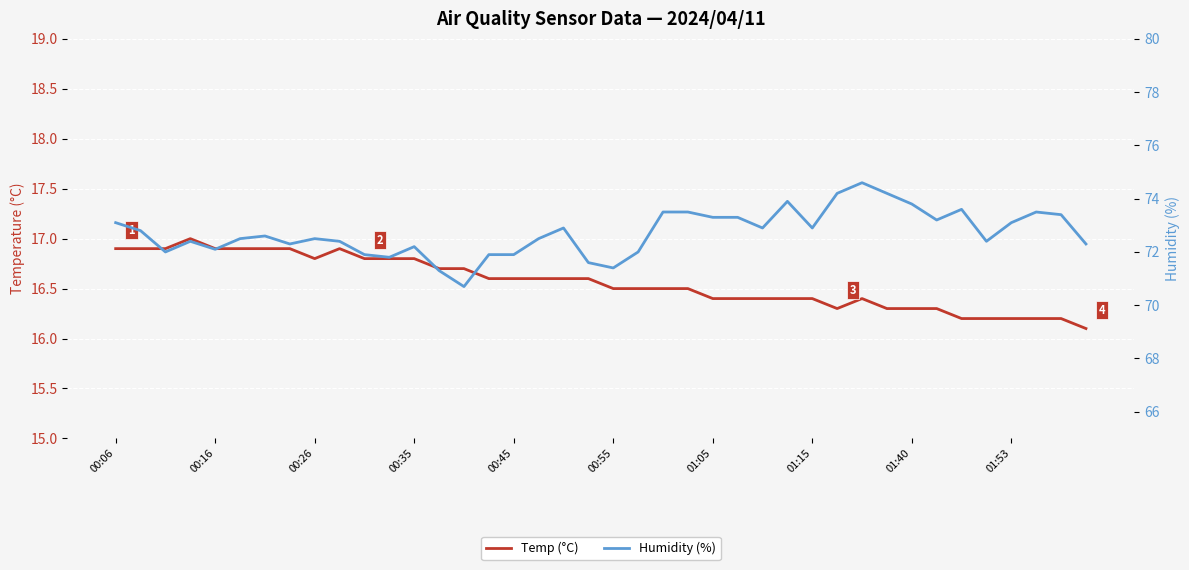

How many interior local valleys does the Humidity (%) series have?

10